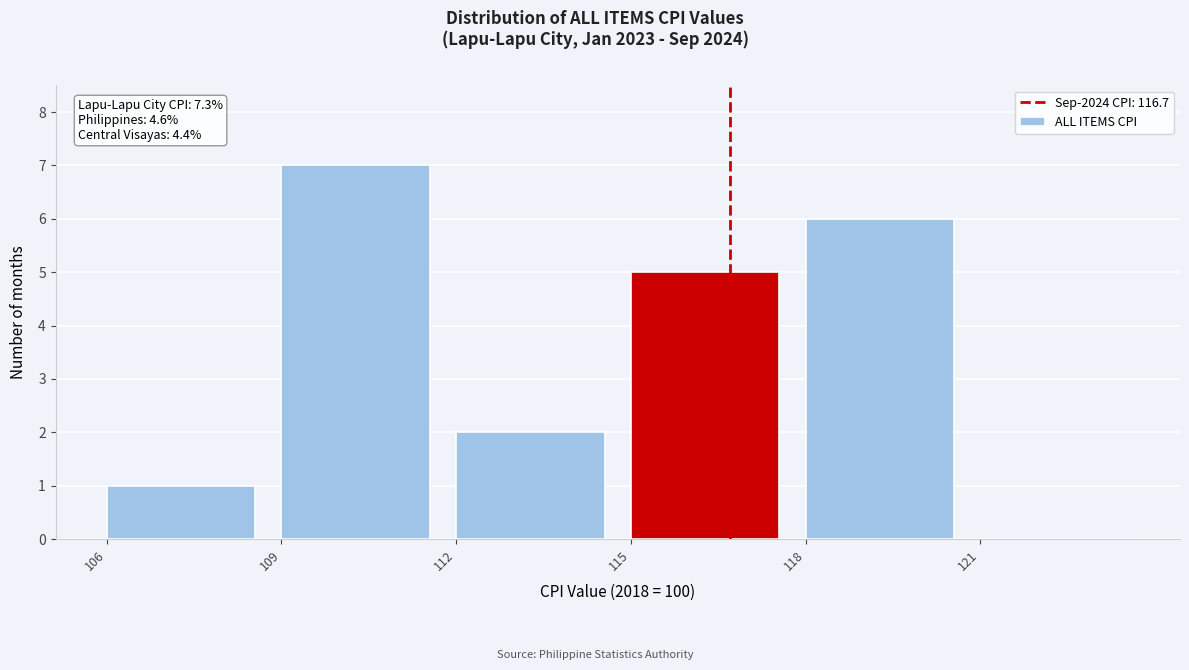

Over which range of the x-axis is the bar tallest?

109 to 112